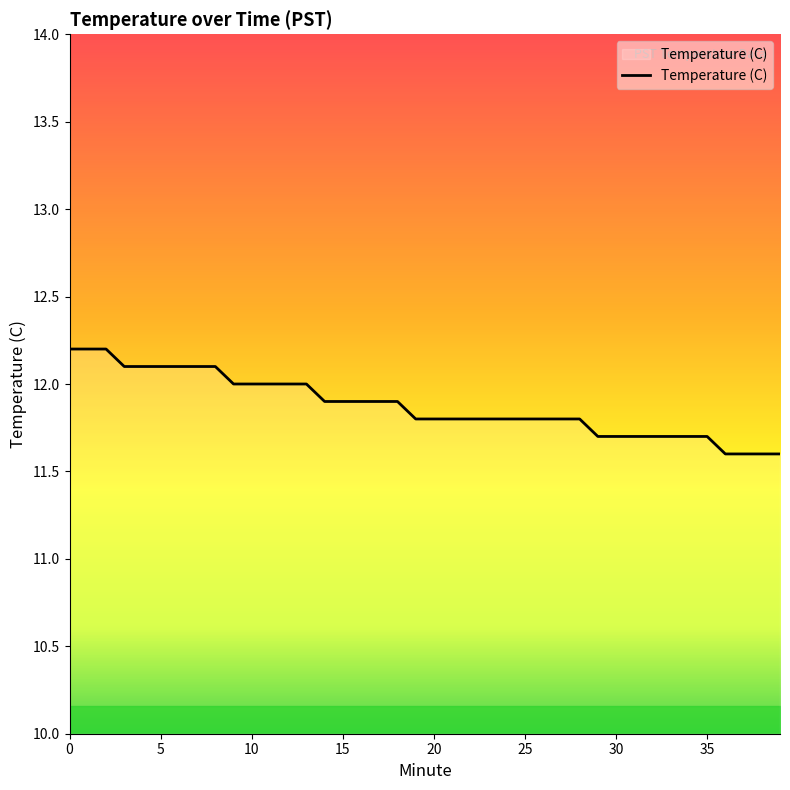

What is the maximum value shown in the chart?

12.2